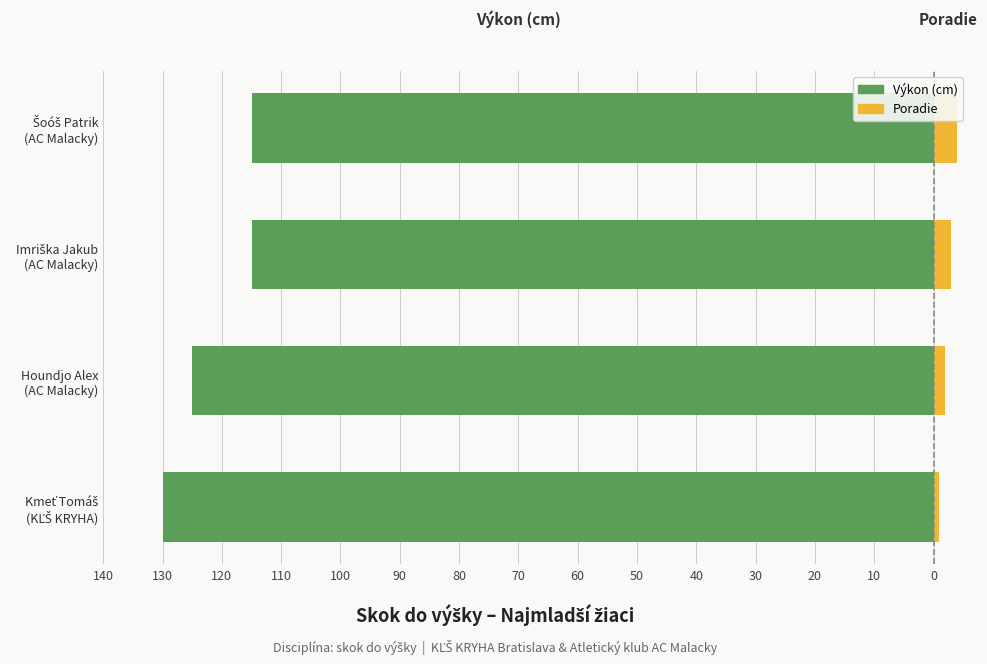

At how many categories does at least one series exceed -68?

4